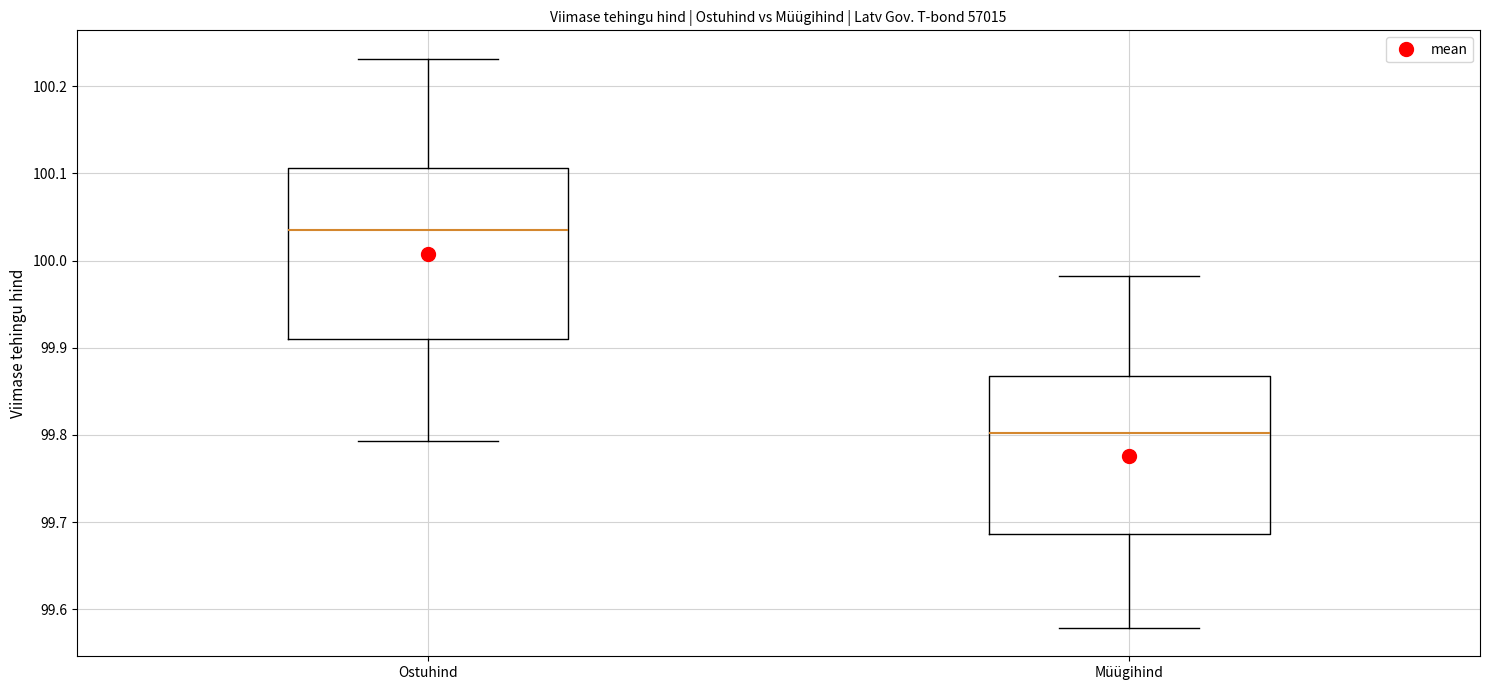

Where is the lower edge of the box for Müügihind on the y-axis? The values are not printed on the chart, so give them approximately, as read against the axis.

99.69